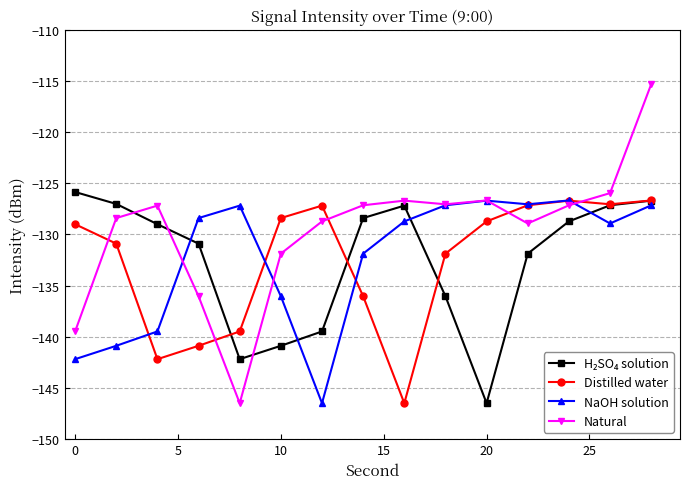

What is the greatest value displayed?

-115.3